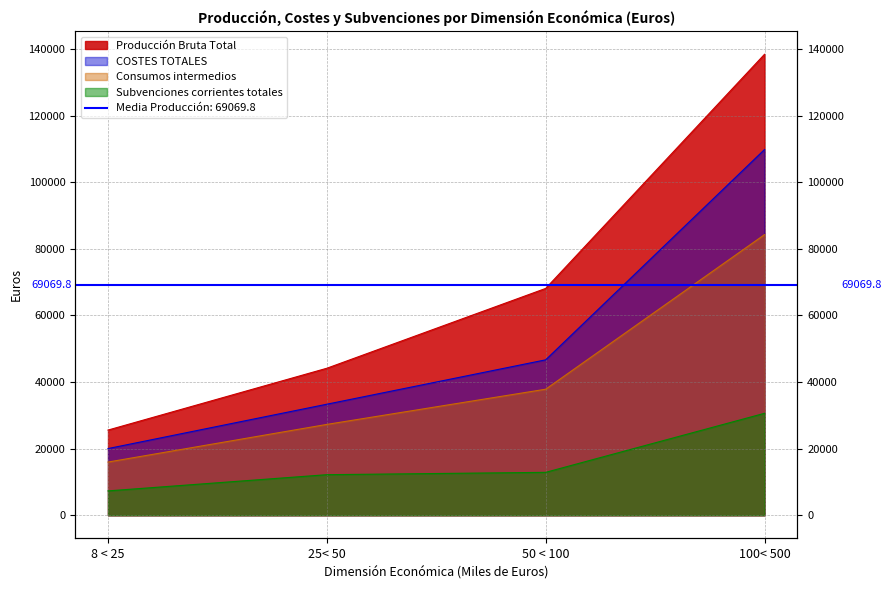

True or false: Producción Bruta Total and COSTES TOTALES cross at least once.

False